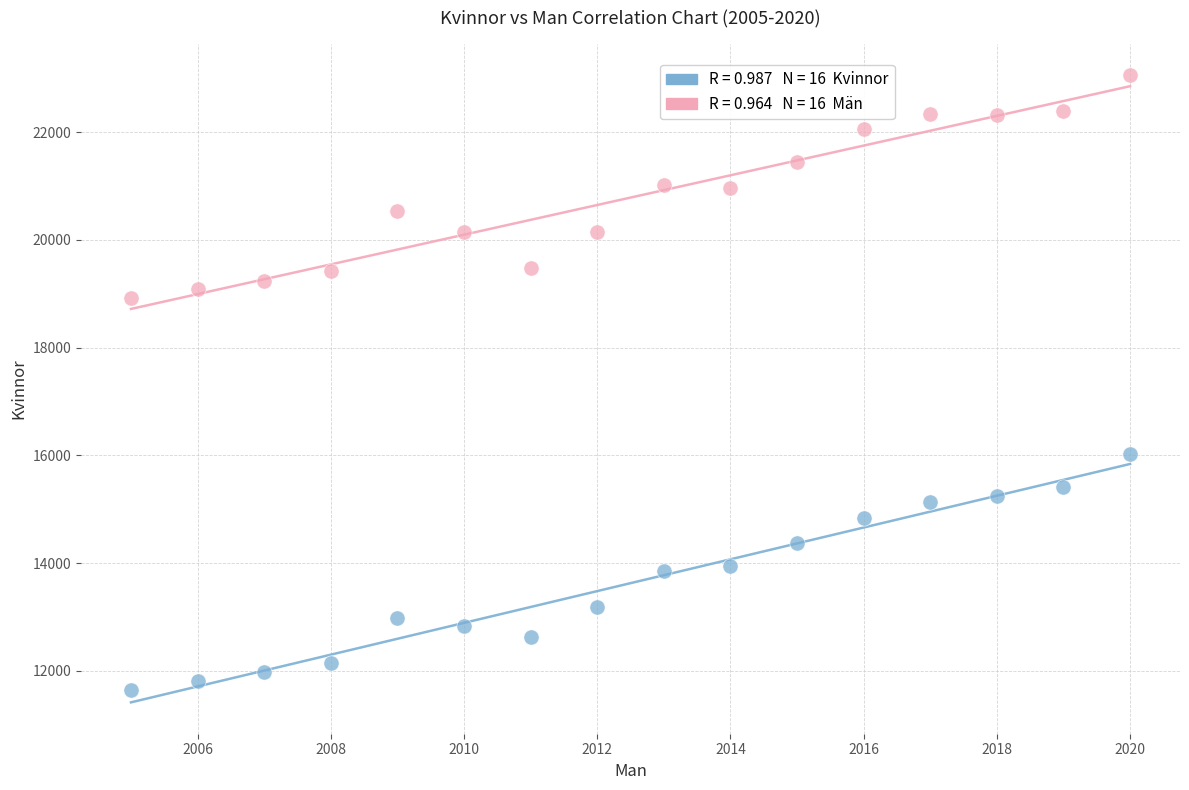

Across all series, what Y value is closest to 17355?

16028